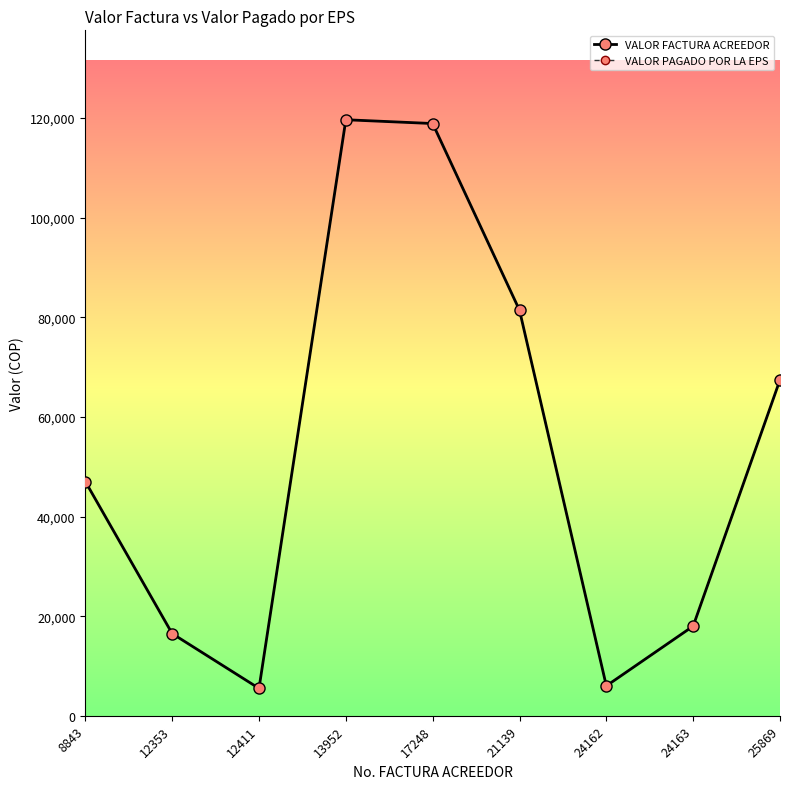

Rank the categories by VALOR FACTURA ACREEDOR value from lowest to highest.

12411, 24162, 12353, 24163, 8843, 25869, 21139, 17248, 13952